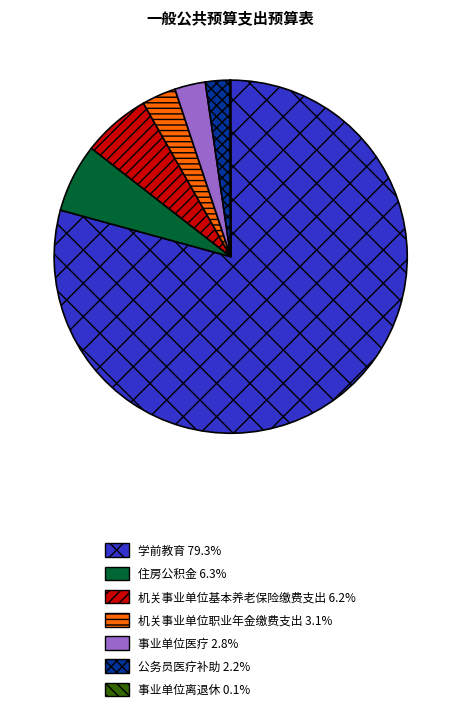

Which category has the biggest portion of the pie?

学前教育